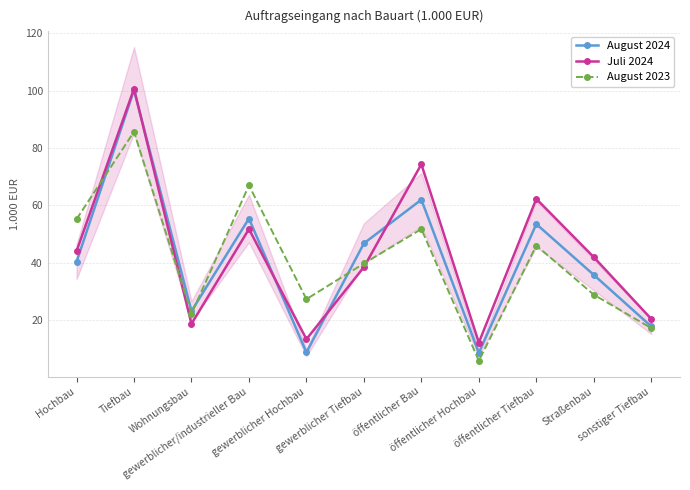

What position from the left is Wohnungsbau?

3